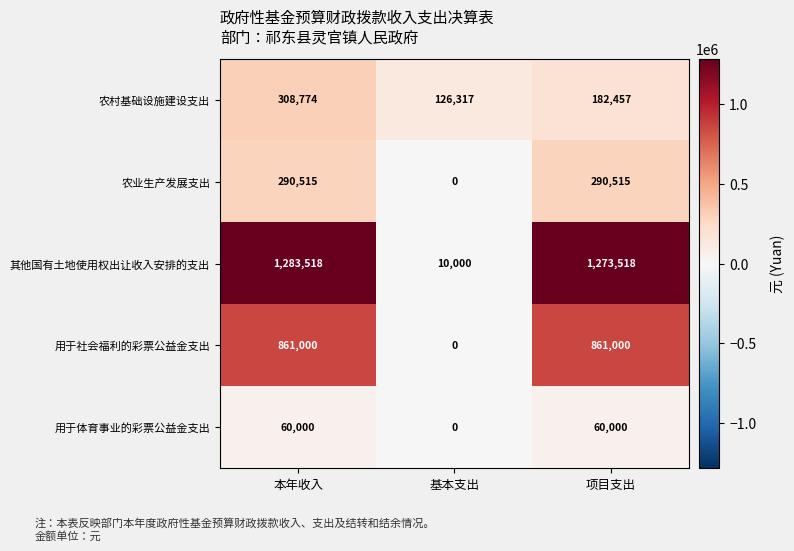

At 本年收入, list the series in order from largest to smallest.

其他国有土地使用权出让收入安排的支出, 用于社会福利的彩票公益金支出, 农村基础设施建设支出, 农业生产发展支出, 用于体育事业的彩票公益金支出